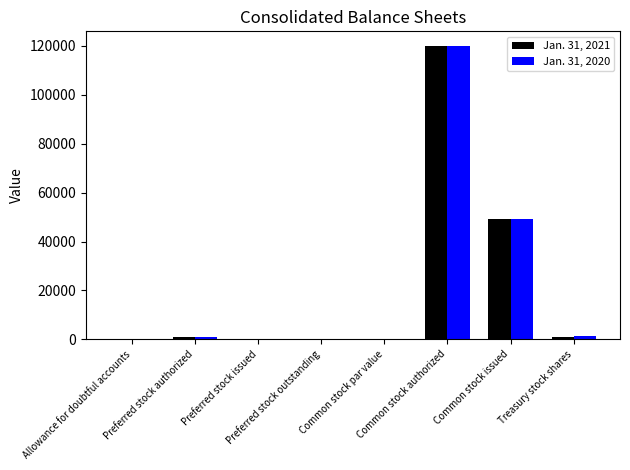

At which label is Jan. 31, 2021 closest to 60000?

Common stock issued